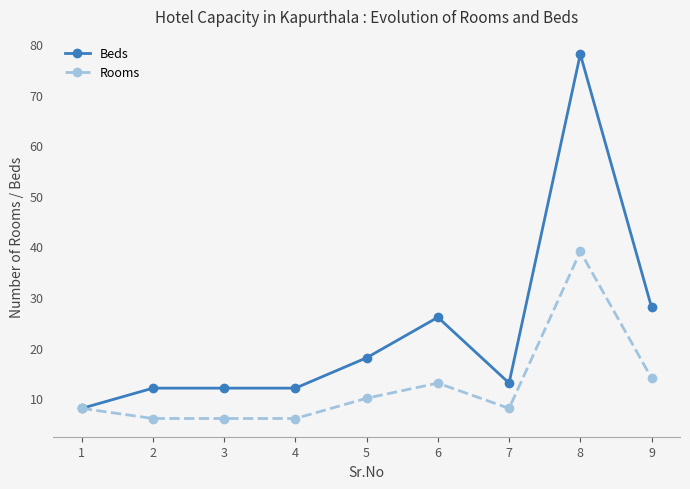

Is this an area chart (filled region under the line)?

No